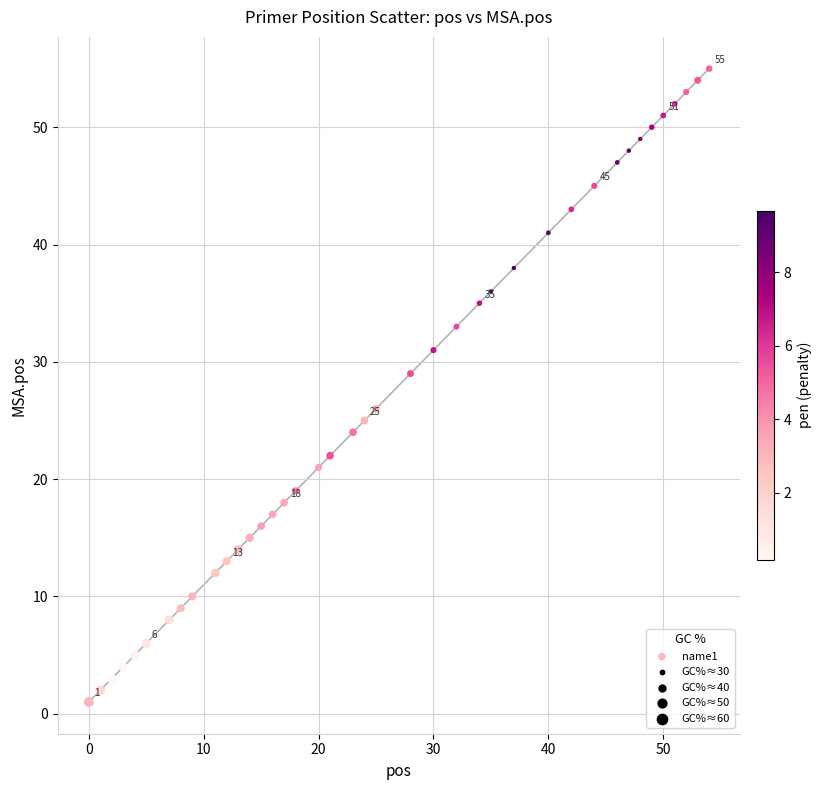

What is the range of Y values (max minus min)?

54